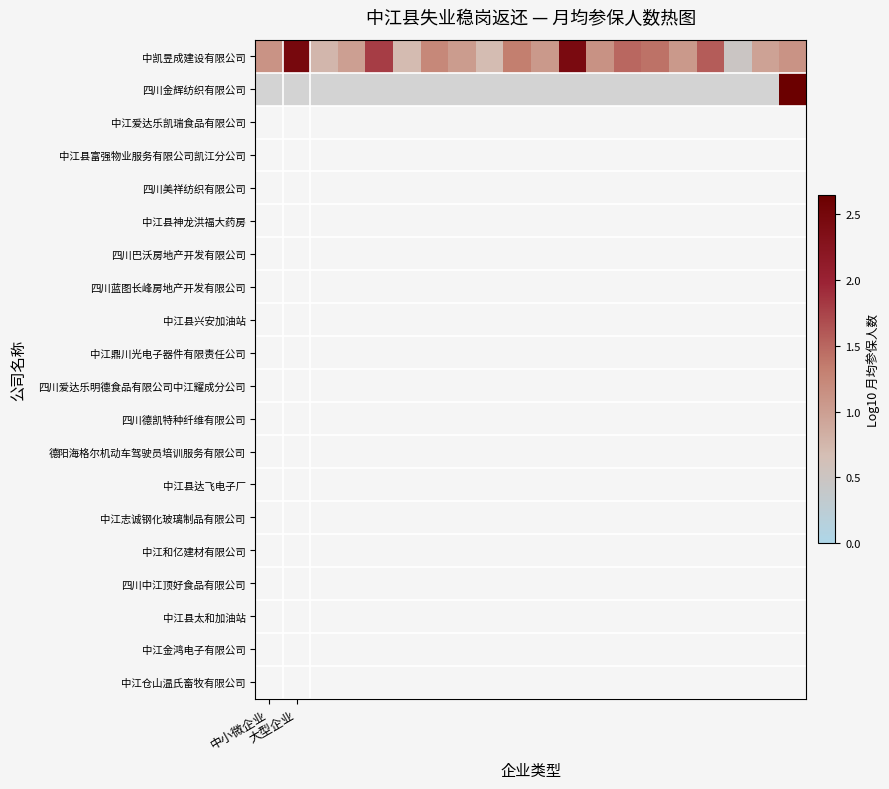

At which category is the sum across all series the highest?

19